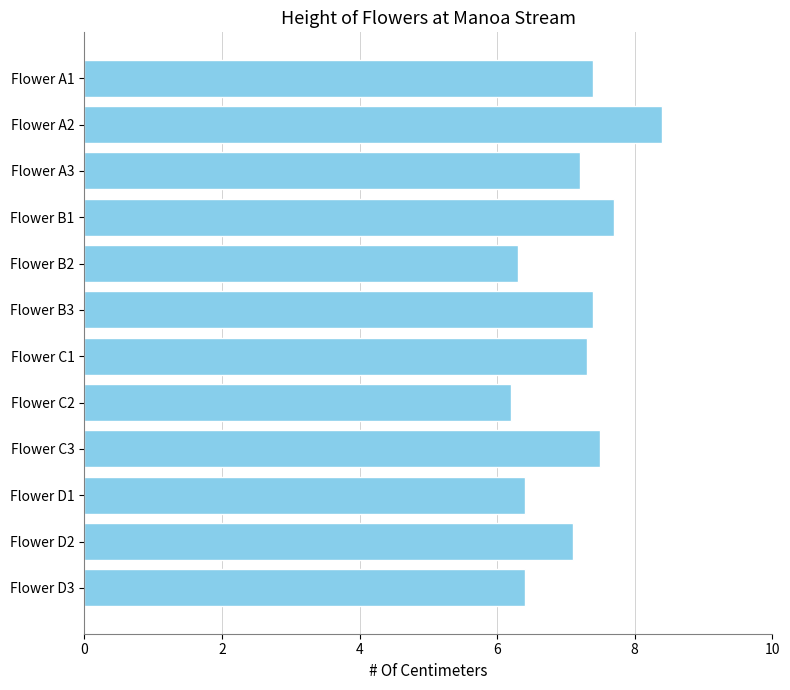

What is the average value?

7.1